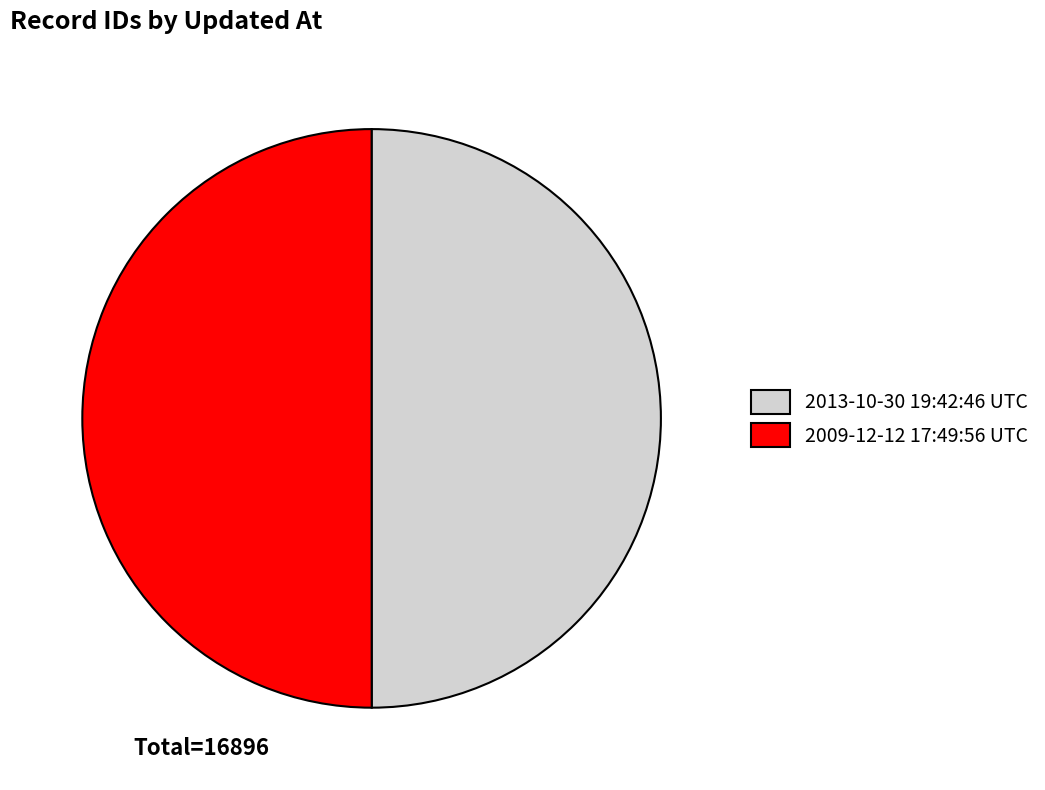

What is the ratio of the value at 2013-10-30 19:42:46 UTC to the value at 2009-12-12 17:49:56 UTC?

1.0